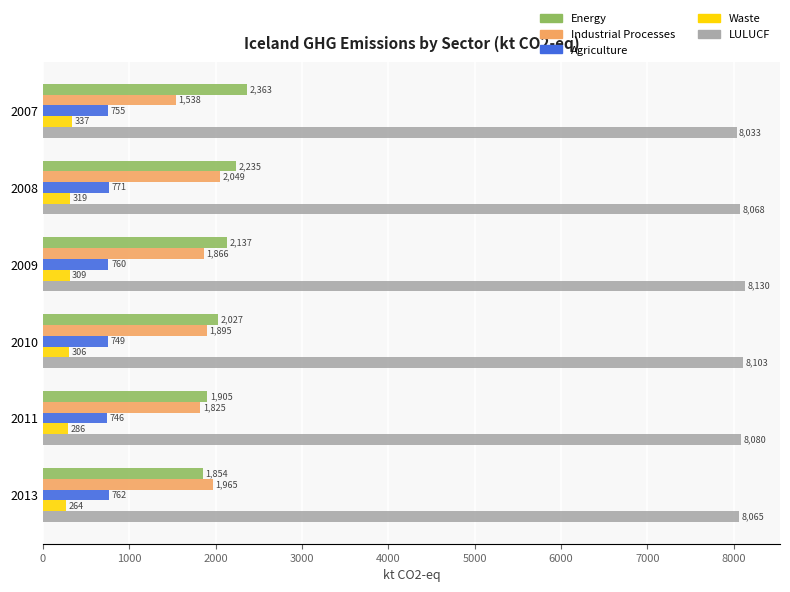

What are all the series names shown in the legend?

Energy, Industrial Processes, Agriculture, Waste, LULUCF